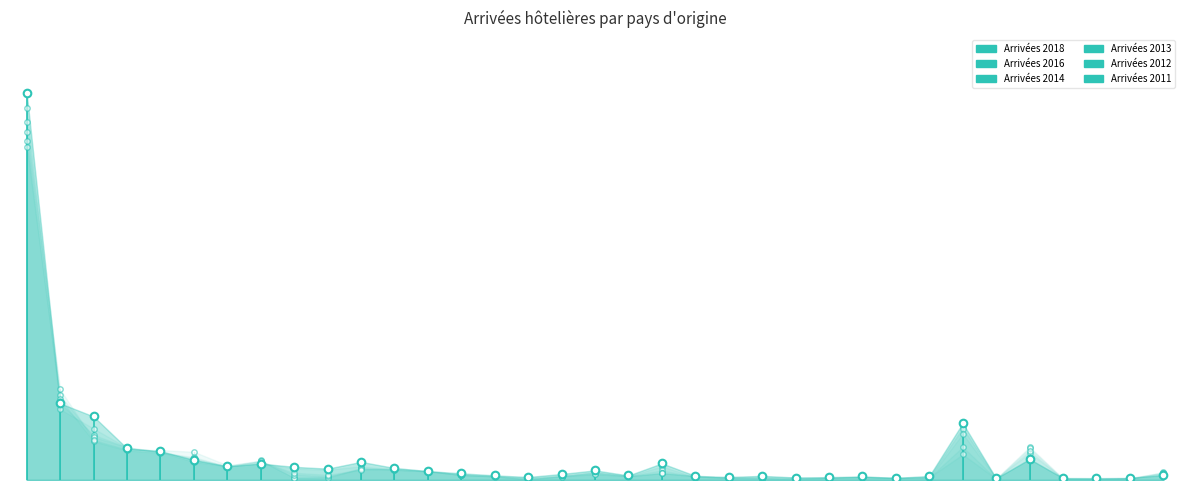

Which series has the widest spread of Y values?

Arrivées 2016